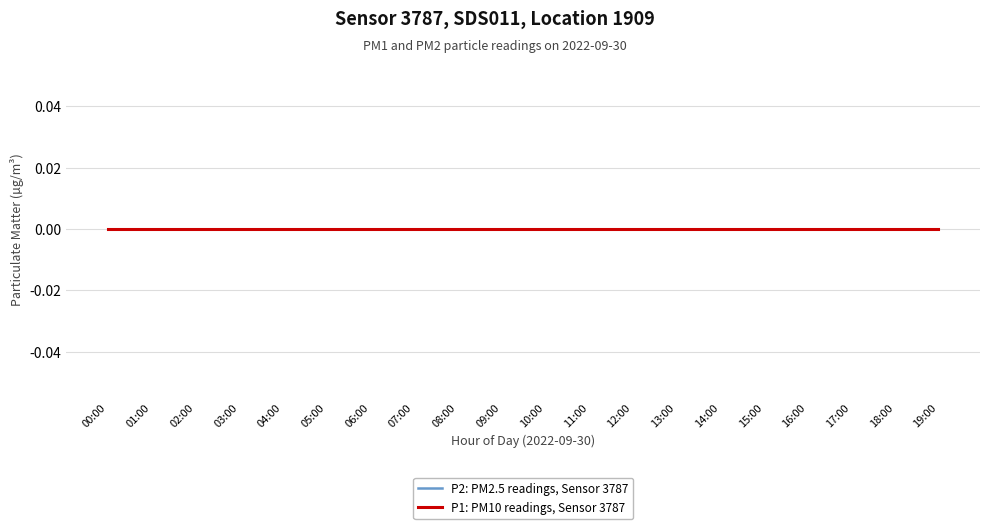

True or false: P2 has more than 0 interior local peaks.

True